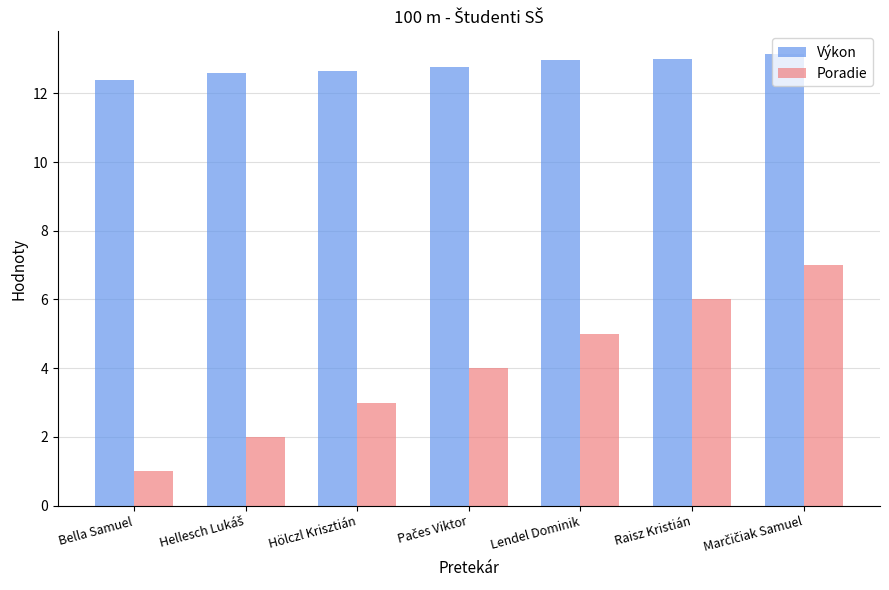

Reading right to left, list all the values displayed in this chart.

Výkon: 13.2	13.0	13.0	12.8	12.7	12.6	12.4
Poradie: 7.0	6.0	5.0	4.0	3.0	2.0	1.0